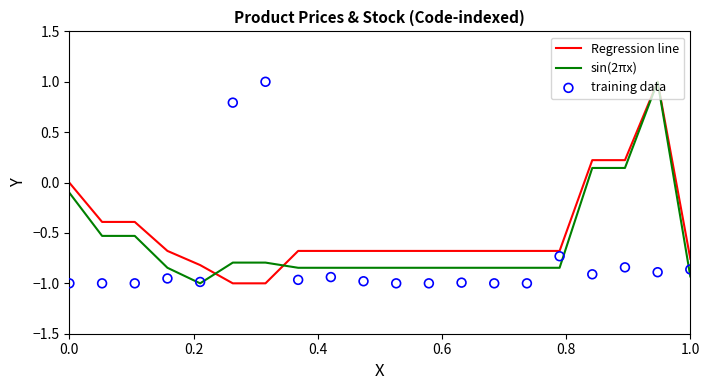

At how many categories does at least one series exceed 0?

5